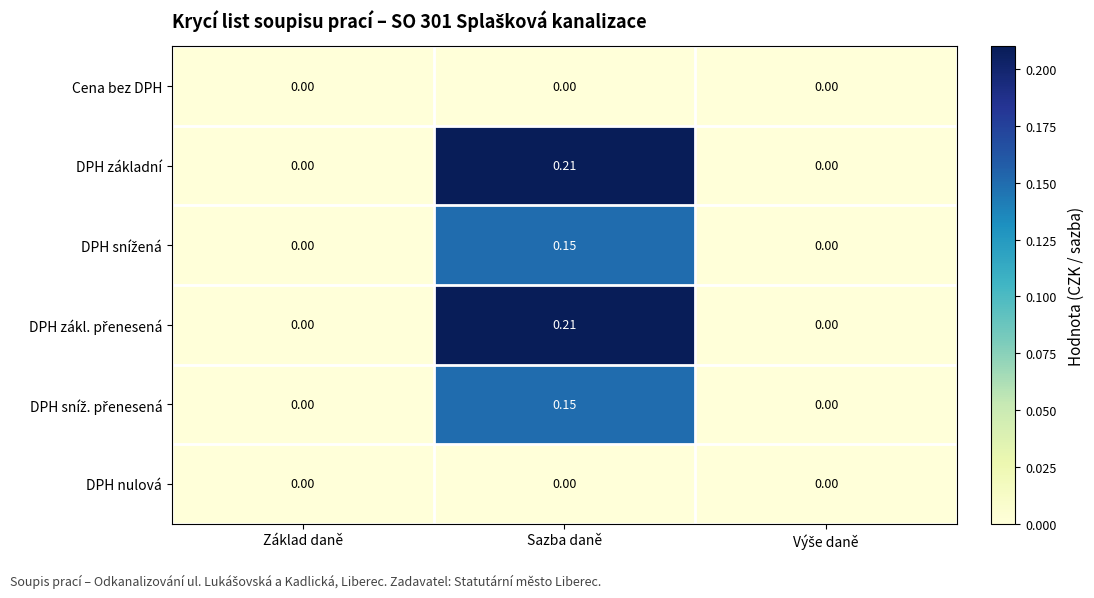

At which category does the chart reach its peak across all series?

Sazba daně